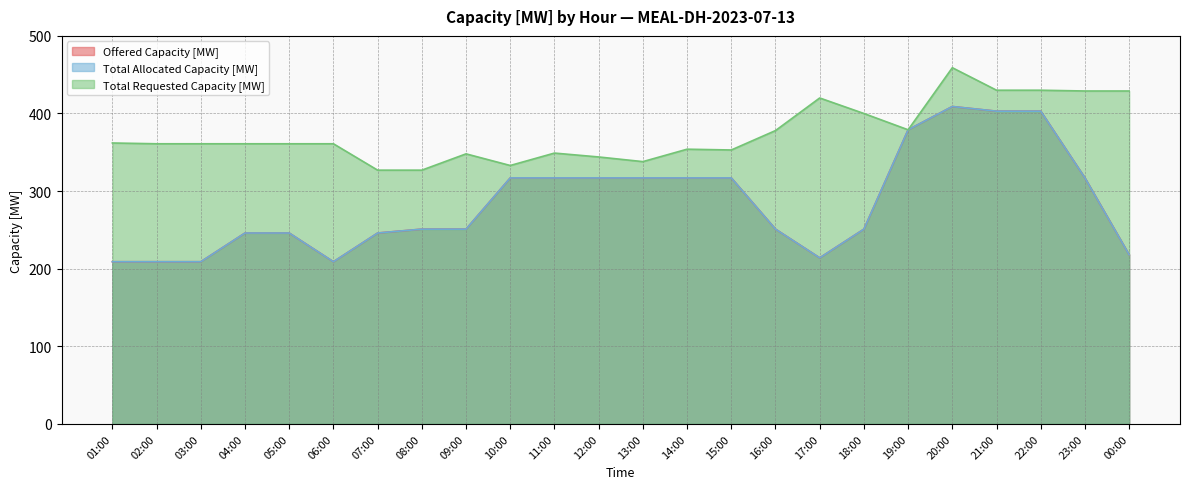

Which series has the widest spread of values?

Offered Capacity [MW]